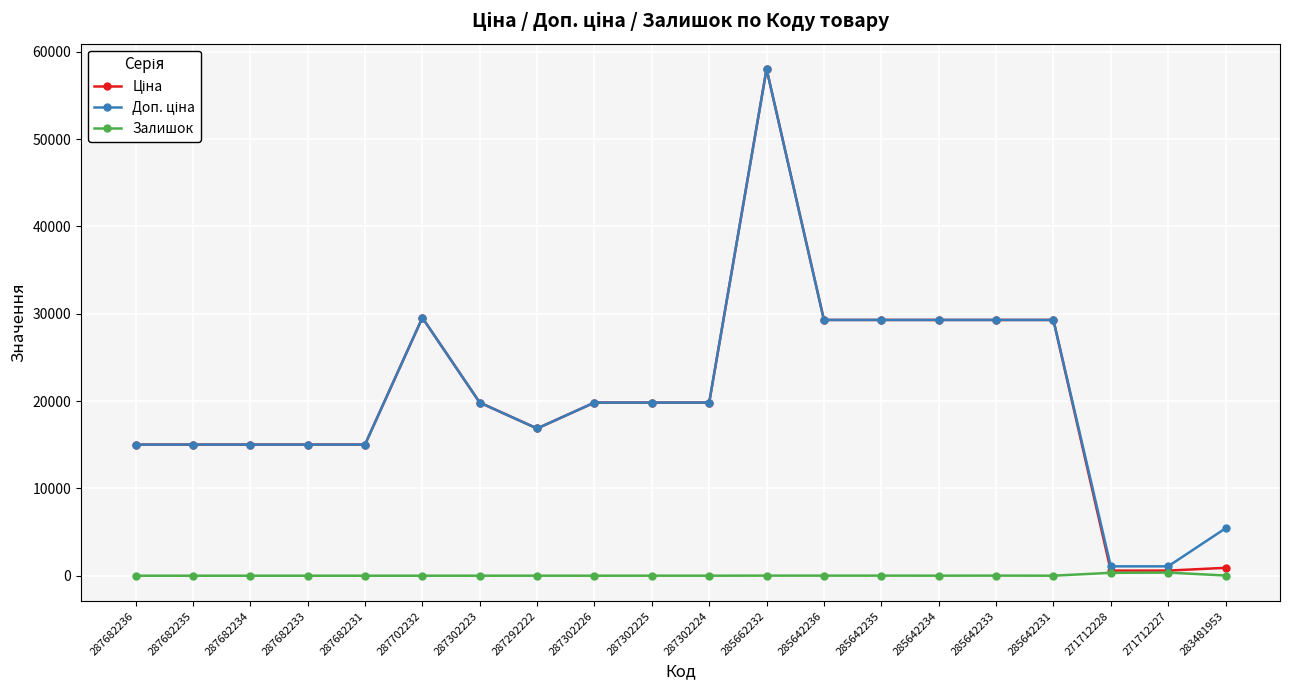

What is the label of the 19th point from the left?

271712227